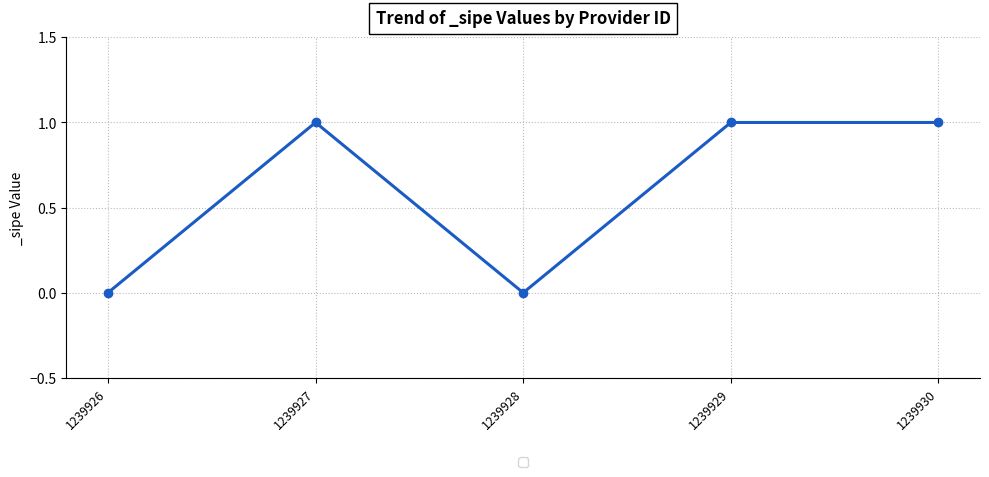

What is the difference between the second highest and minimum values?

1